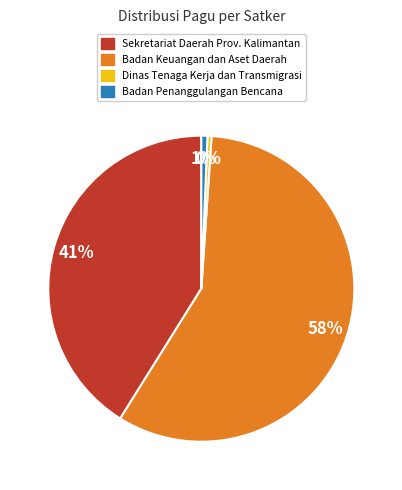

To the nearest percent, what is the combined percentage of Badan Penanggulangan Bencana and Sekretariat Daerah Prov. Kalimantan?

42%